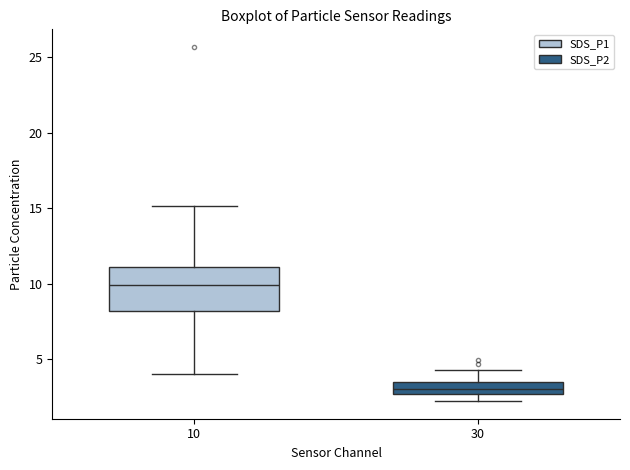

Which box has the highest median line?

10